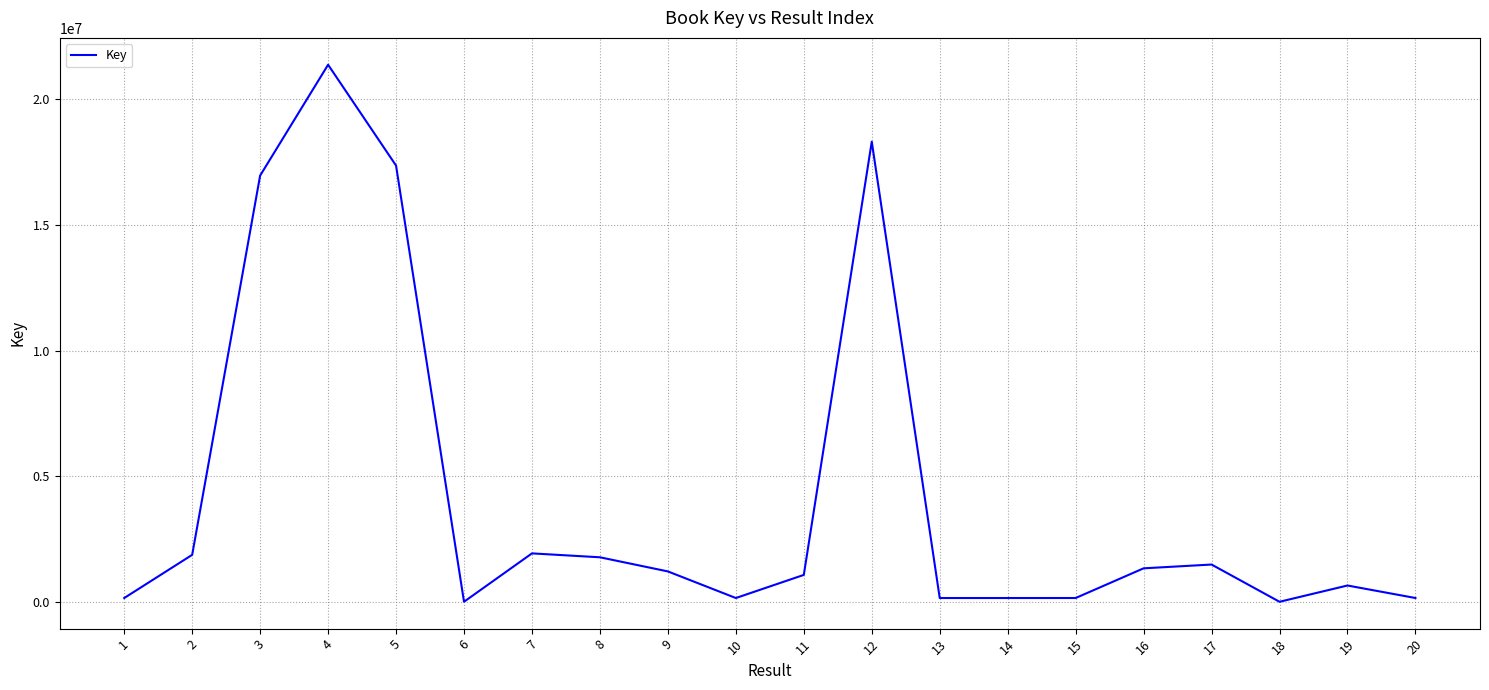

What value does the data have at 11?

1073817